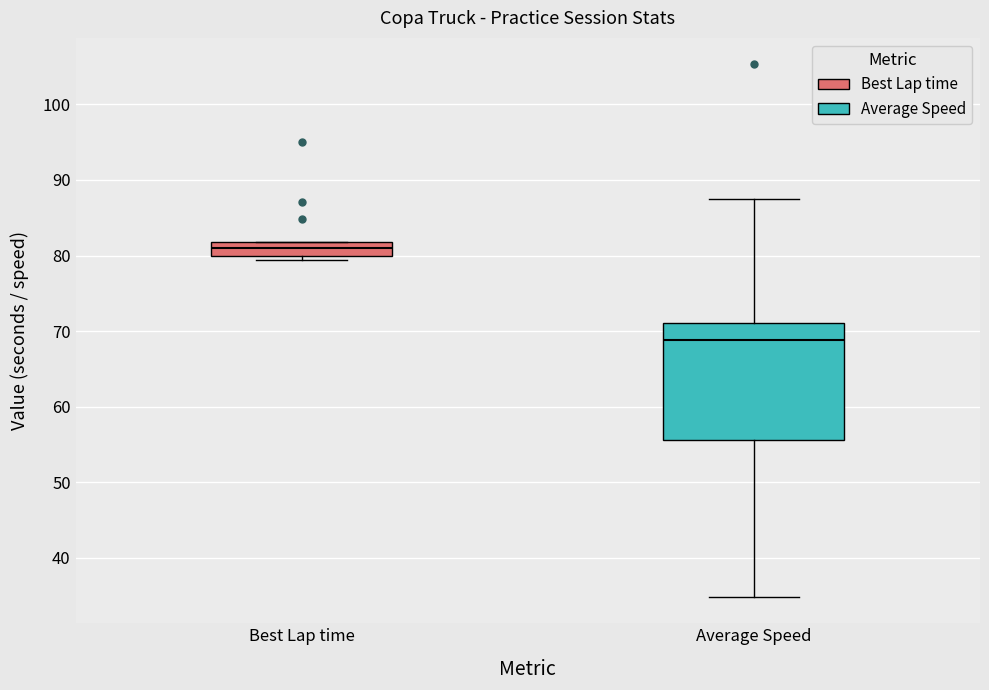

Which box is the tallest, from its lower edge to its upper edge?

Average Speed